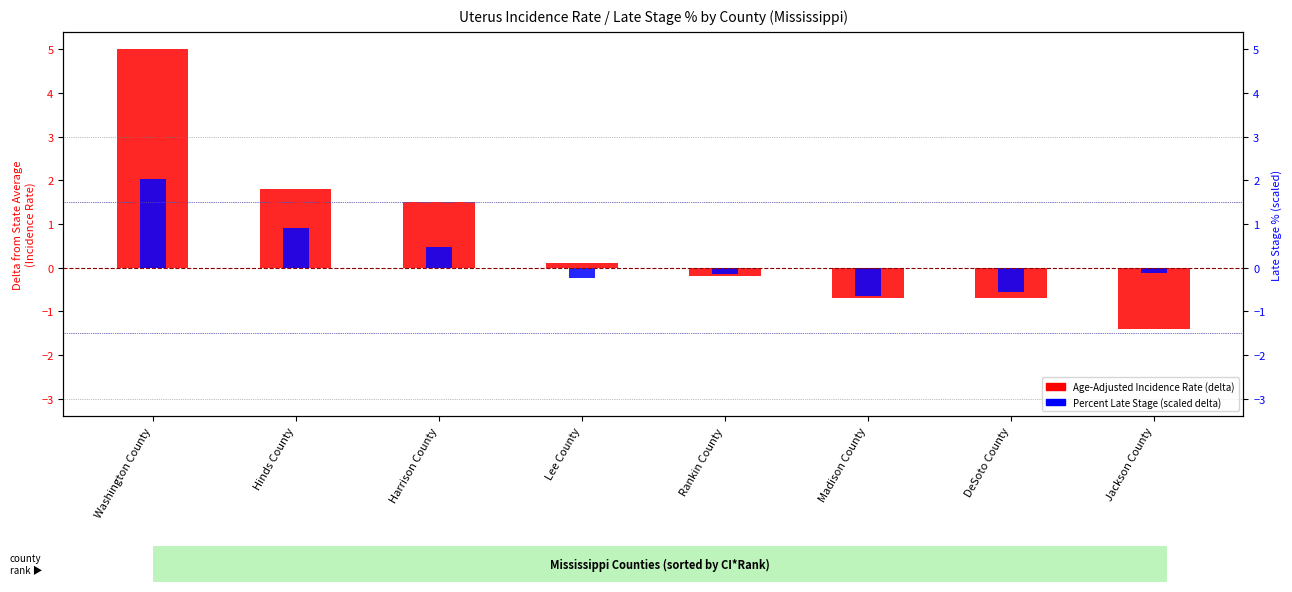

What is the difference between the Age-Adjusted Incidence Rate (delta from state avg) values at DeSoto County and Jackson County?

0.7